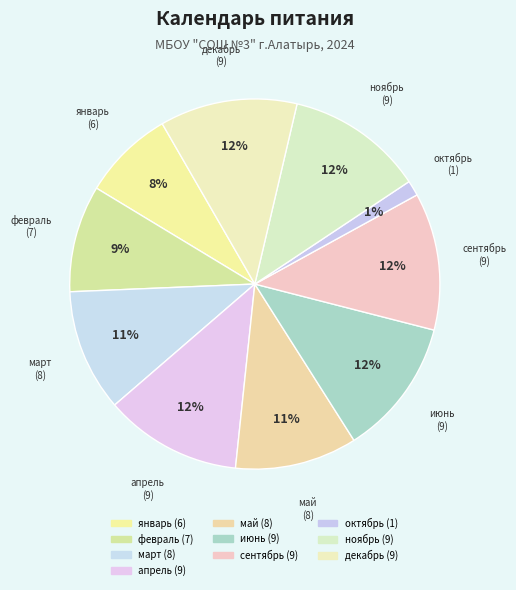

How many segments does this pie chart have?

10